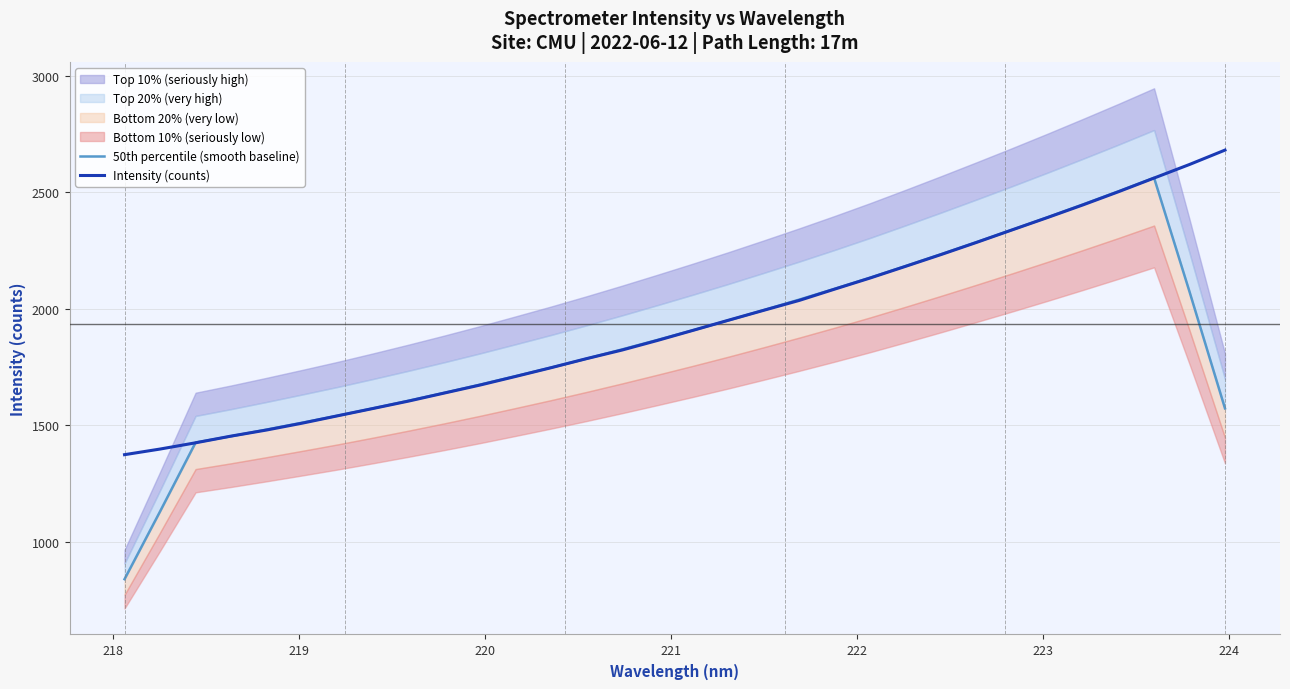

What is the difference between the second highest and second lowest values in the 50th percentile (smooth baseline) series?

1374.0